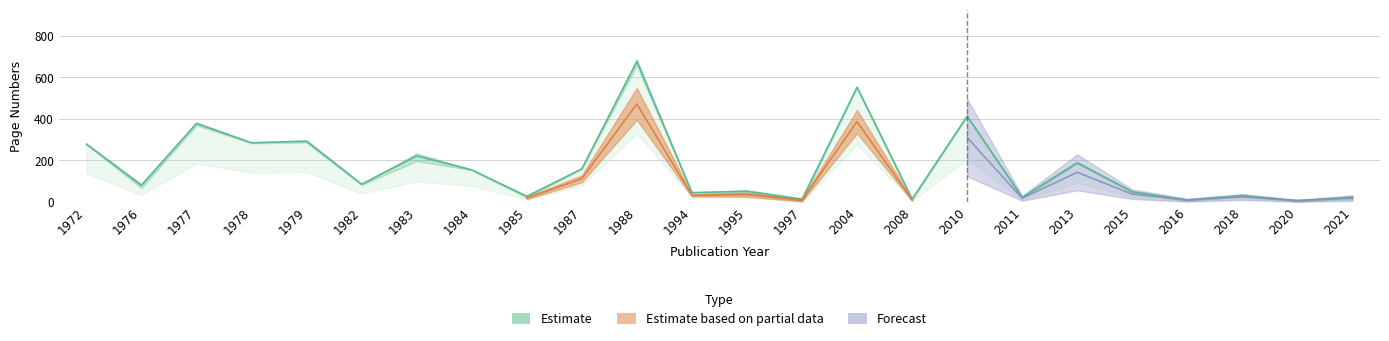

At which category does the chart reach its peak across all series?

1988